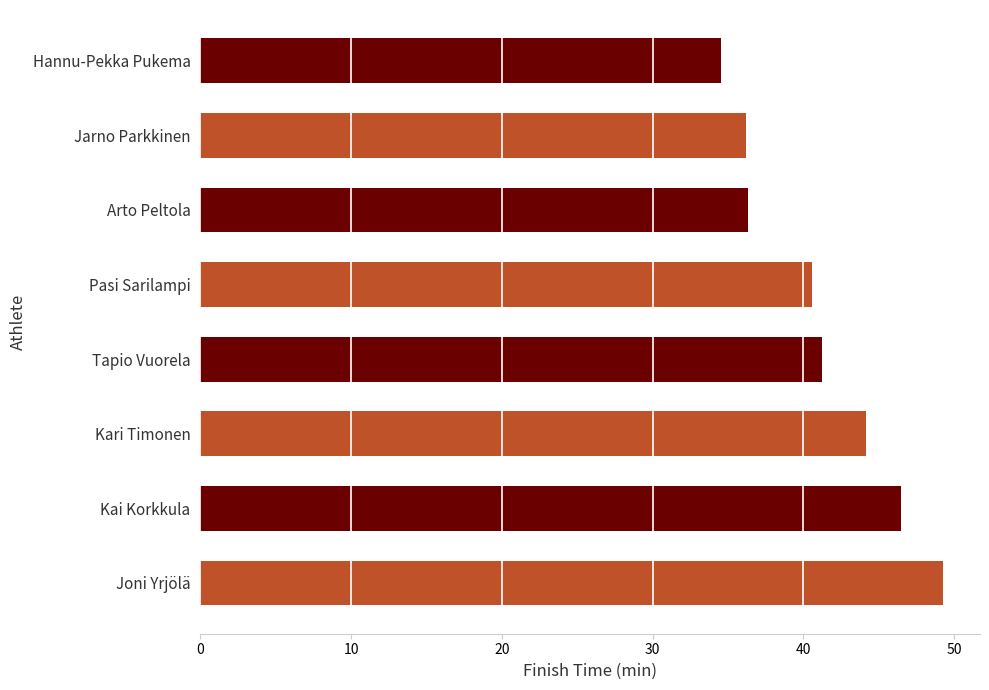

What is the sum of the values at Arto Peltola and Tapio Vuorela?

77.6